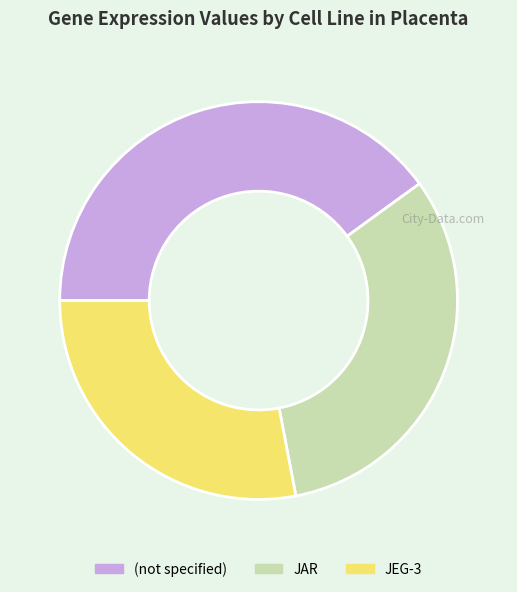

Which category has the biggest portion of the pie?

(not specified)